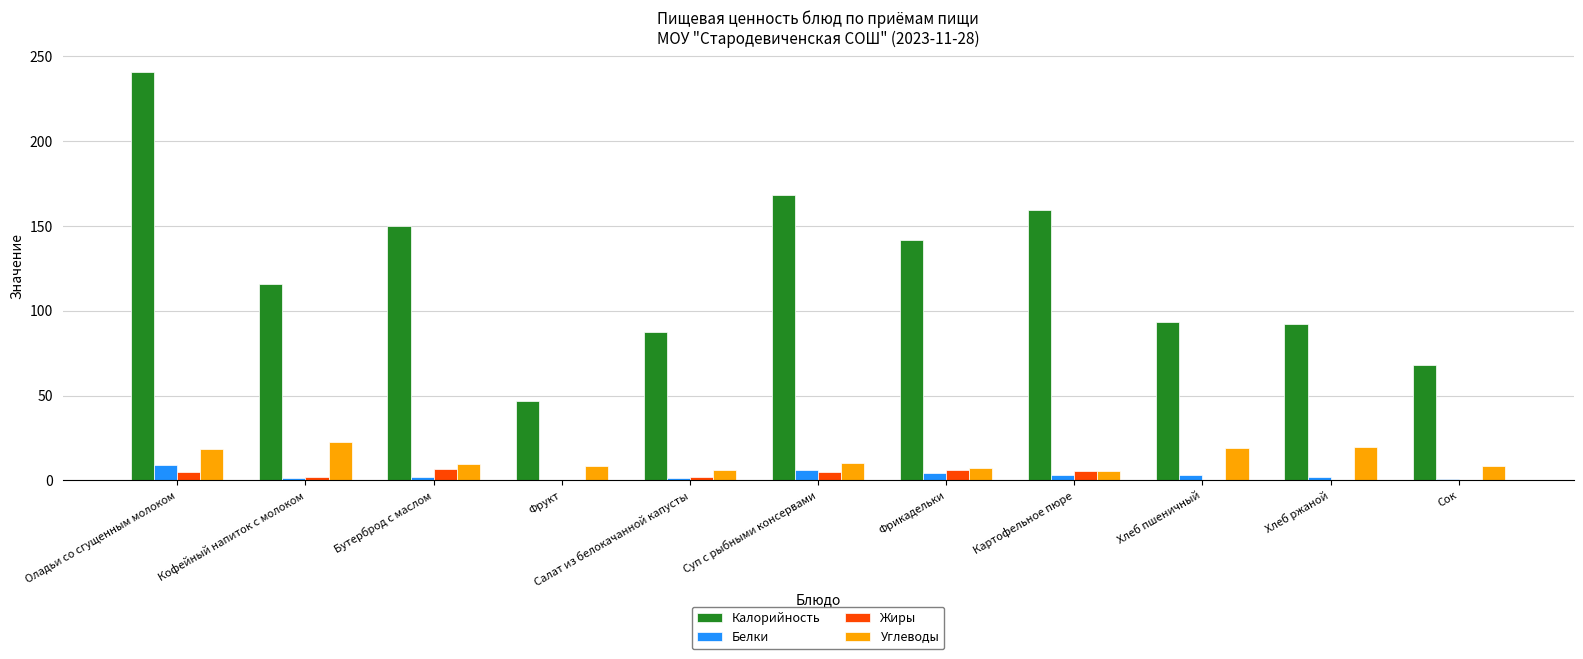

How many distinct data groups are displayed?

4